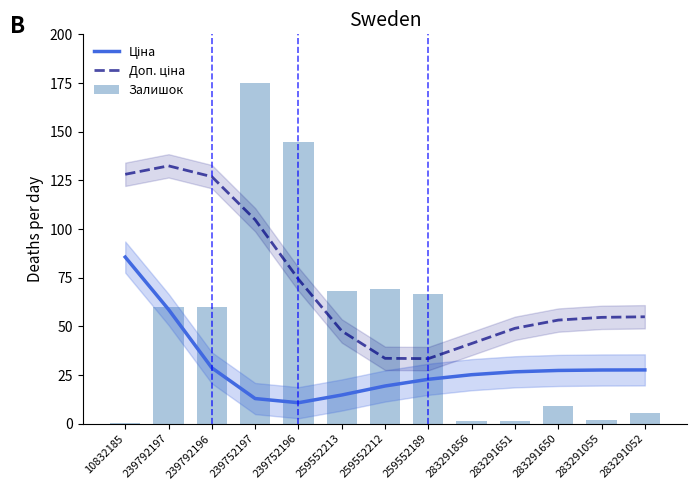

Is the value of Ціна at 239752196 greater than the value of Доп. ціна at 239752196?

No